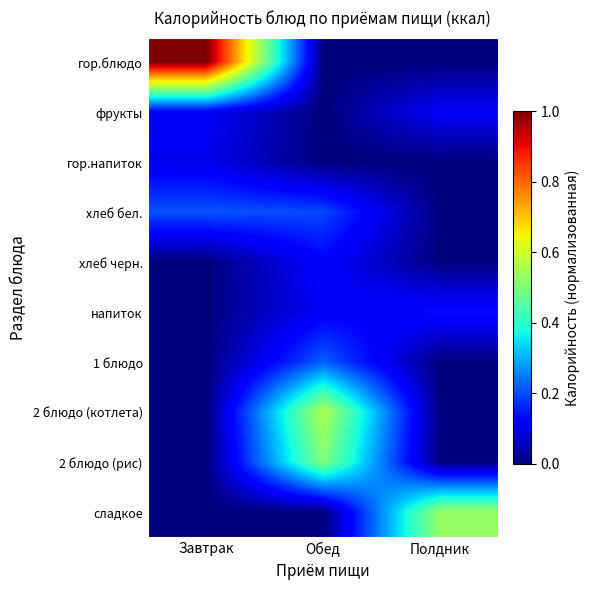

Which has a higher value, Обед or Полдник?

Обед